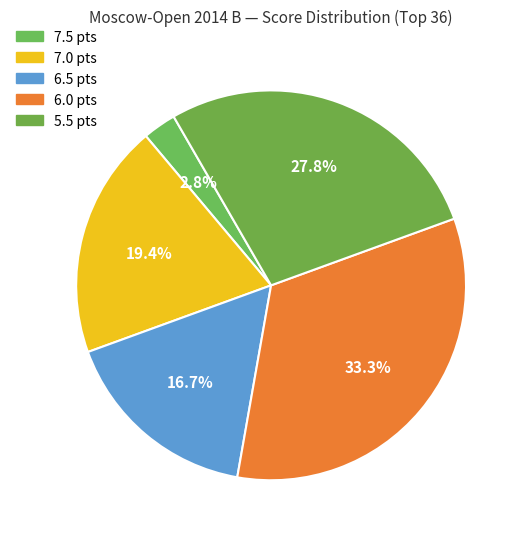

To the nearest percent, what percentage of the pie is 7.0?

19%